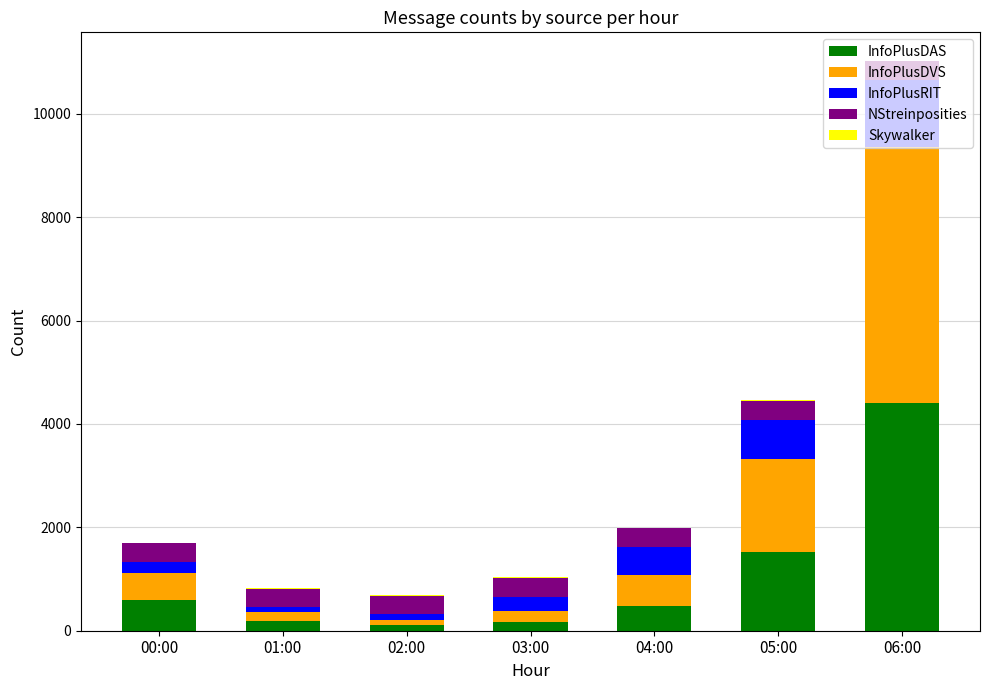

How many categories are shown in the chart?

7